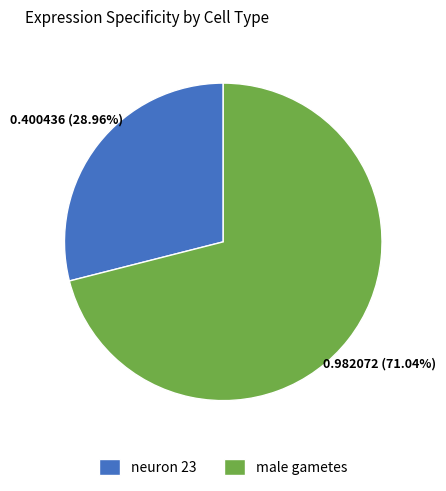

To the nearest percent, what is the combined percentage of neuron 23 and male gametes?

100%